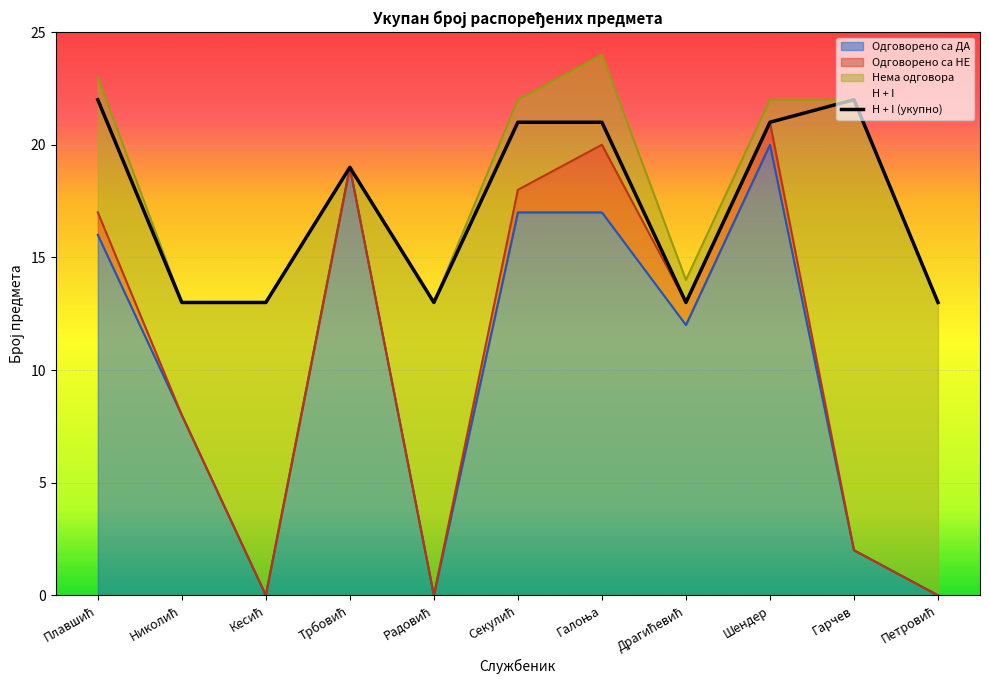

How many values exceed 19?

5